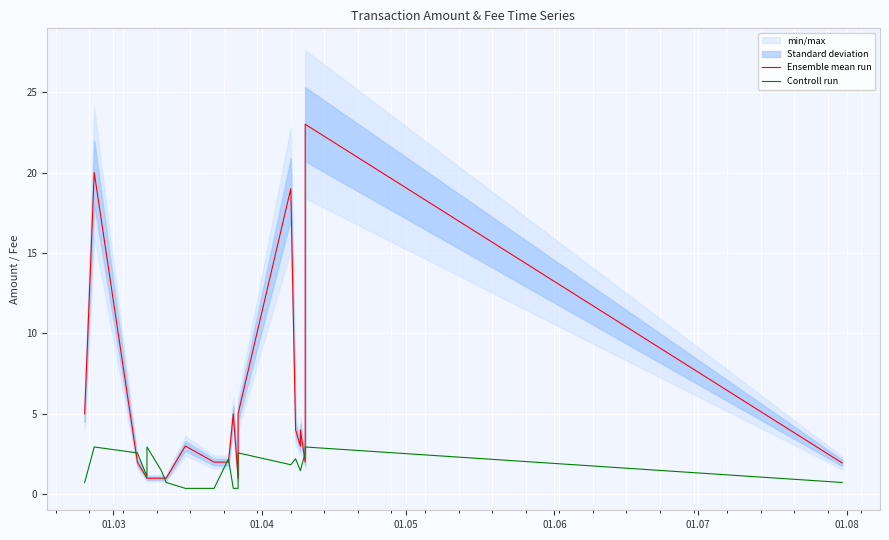

True or false: Ensemble mean run has more than 1 points higher than both neighbors.

True